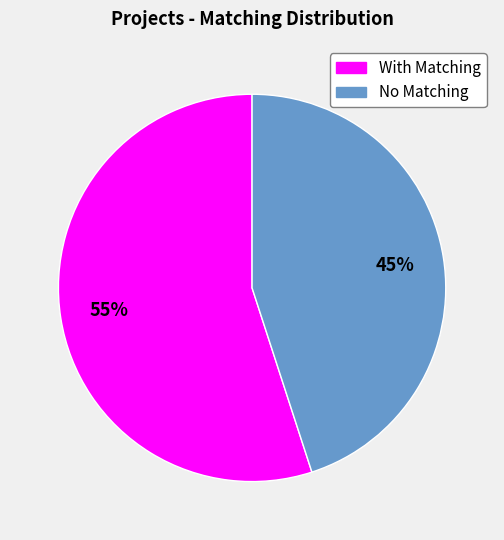

To the nearest percent, what is the difference between the largest and smallest slice percentages?

10%